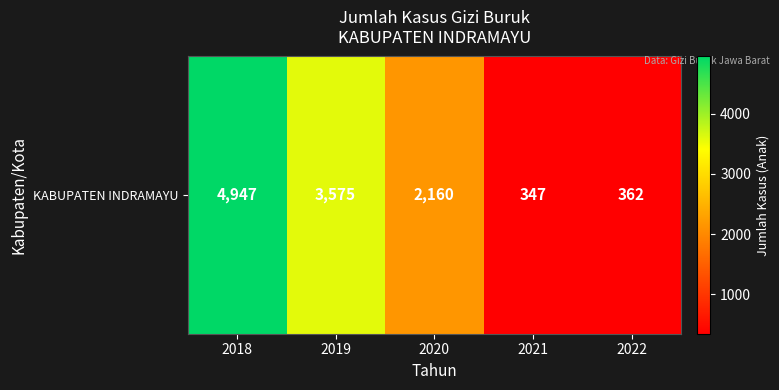

The value at 2021 is 184. True or false?

False